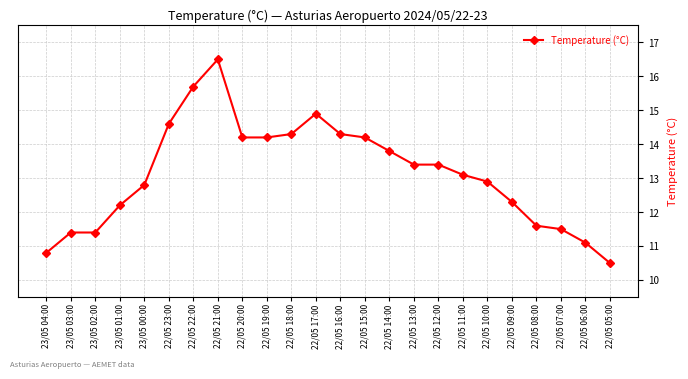

What is the change in value from 22/05 13:00 to 22/05 10:00?

-0.5